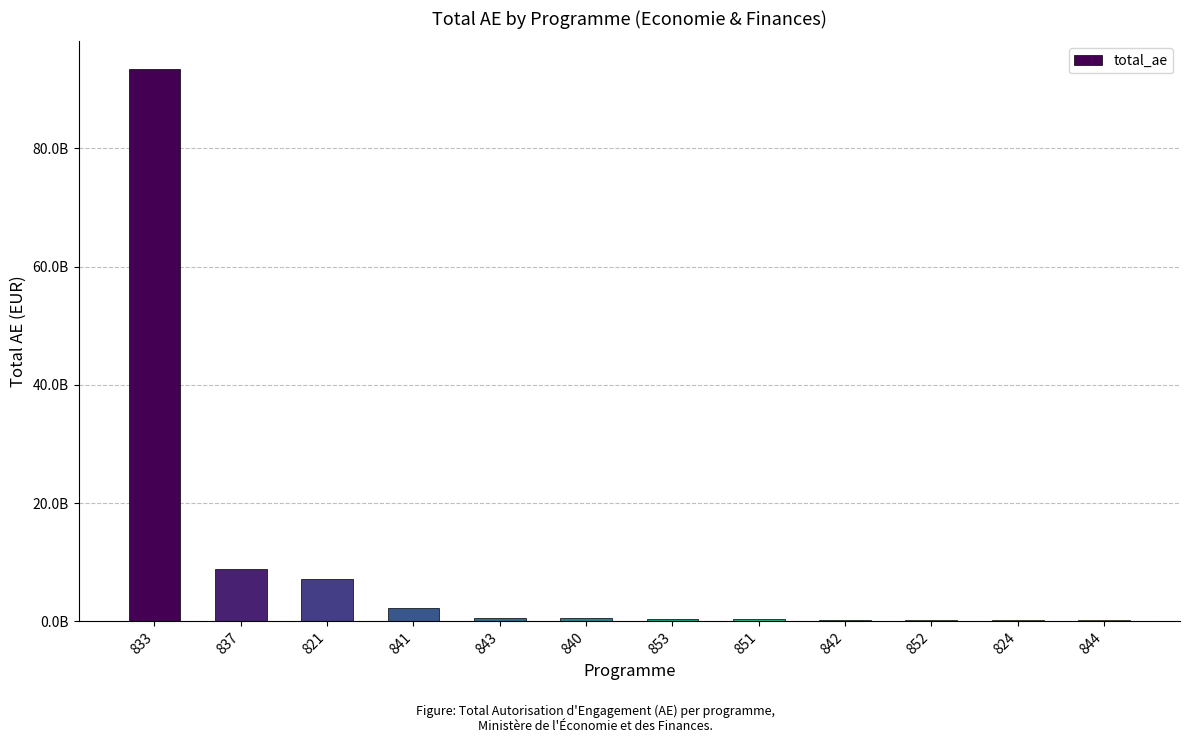

Does the chart contain stacked bars?

No